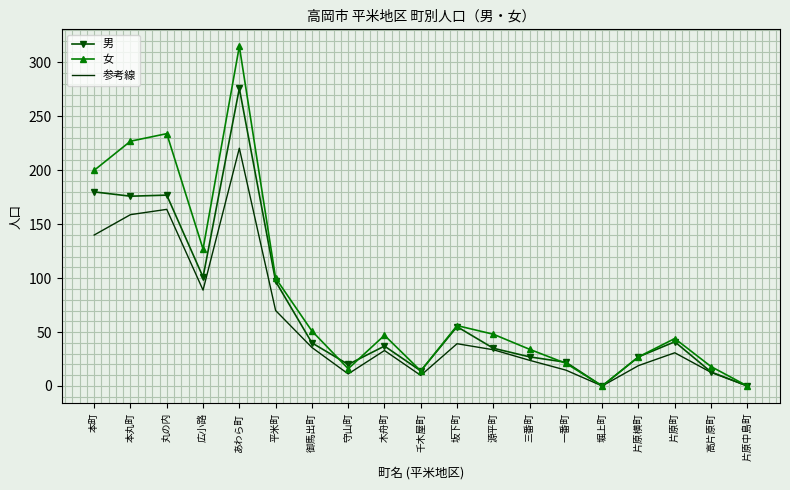

What is the highest value of the 参考線 series?

220.5